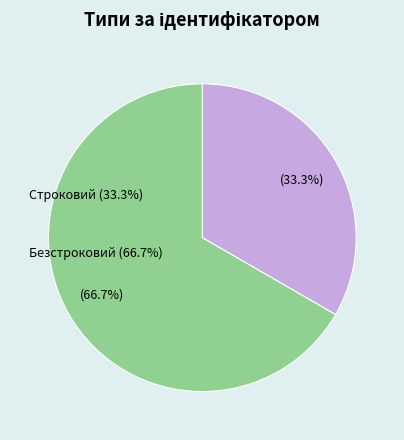

Which slice is the largest?

Безстроковий